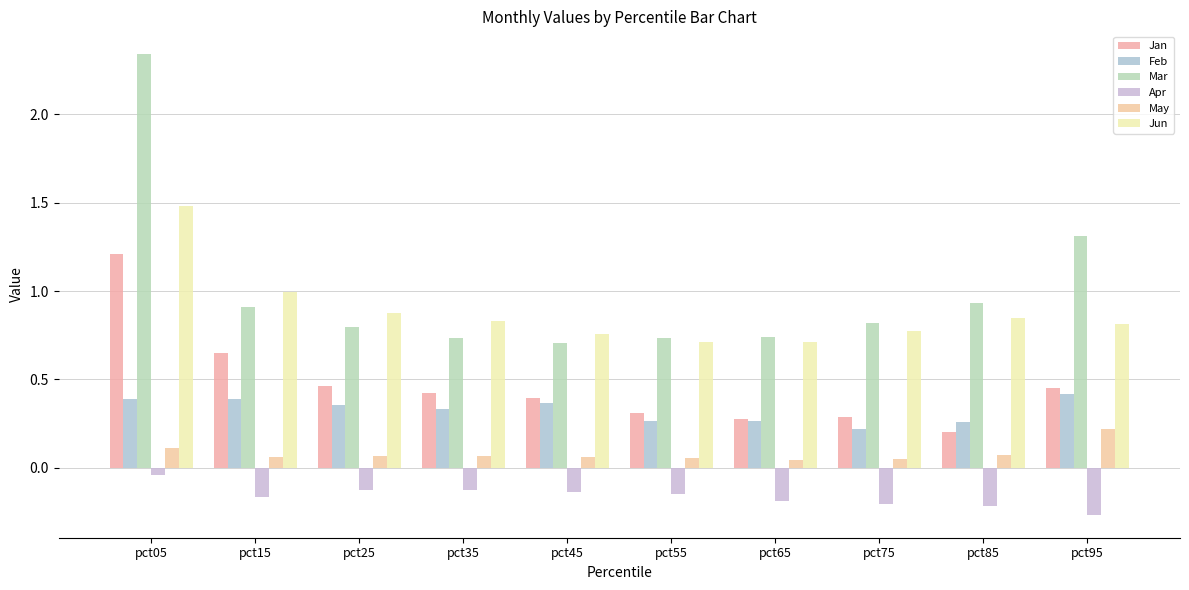

Which series has the largest total across all categories?

Mar